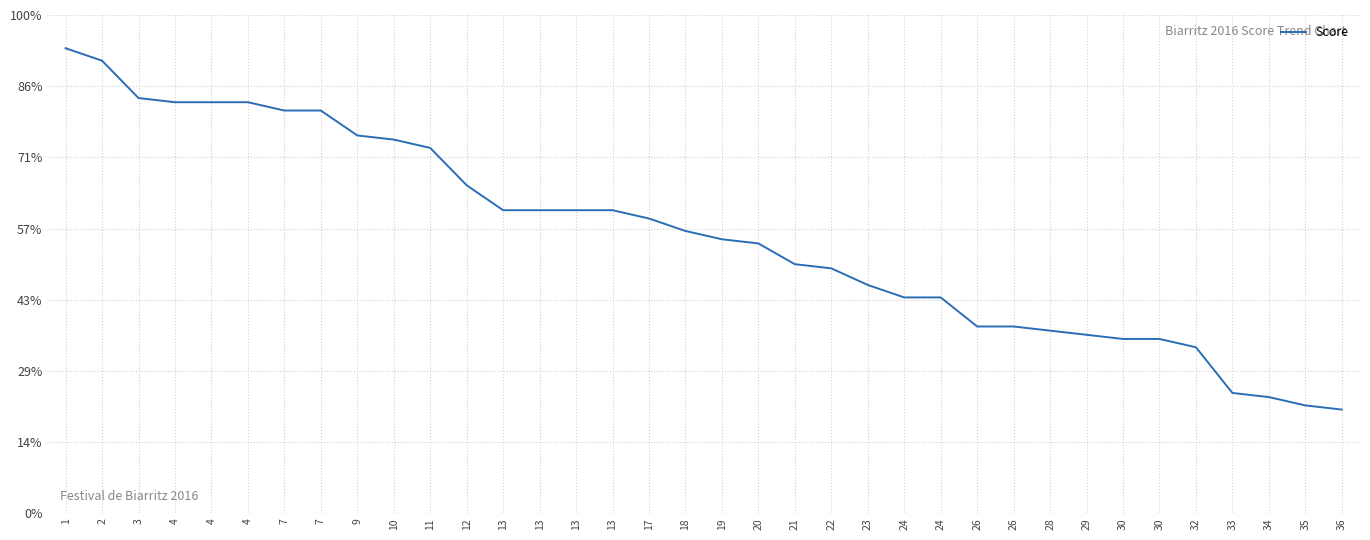

What is the approximate value at 7?

997